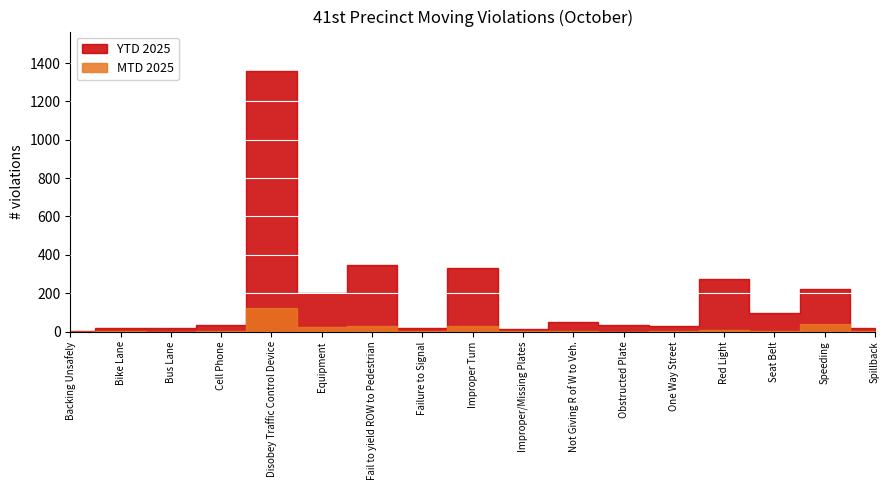

Rank the series by their average value, from highest to lowest.

YTD 2025, MTD 2025